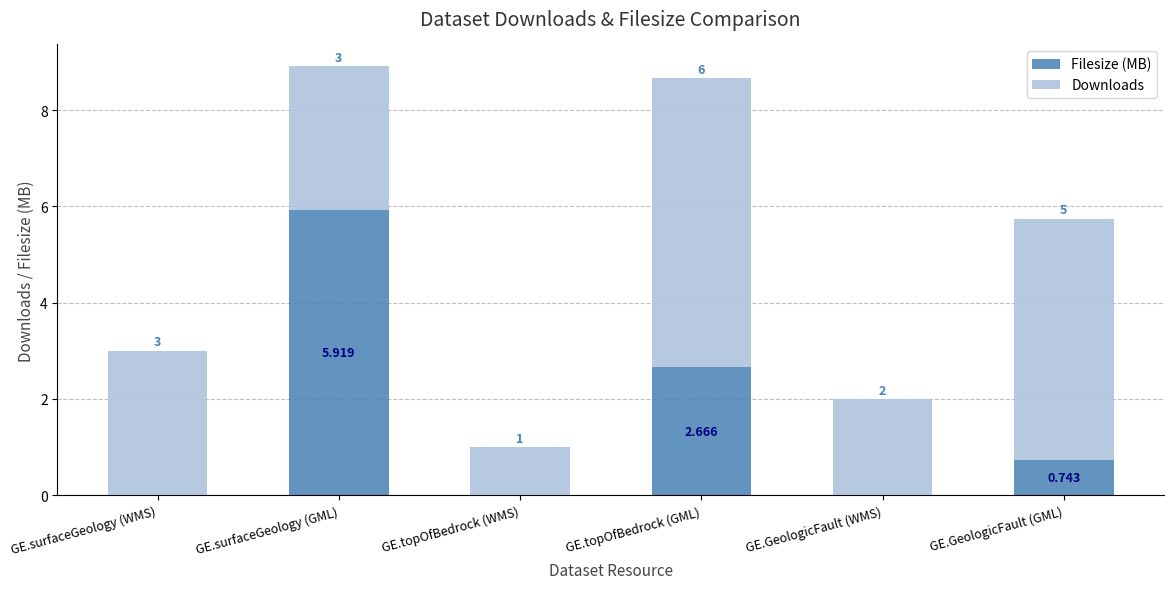

Which category has the highest value in the Filesize (MB) series?

GE.surfaceGeology (GML)